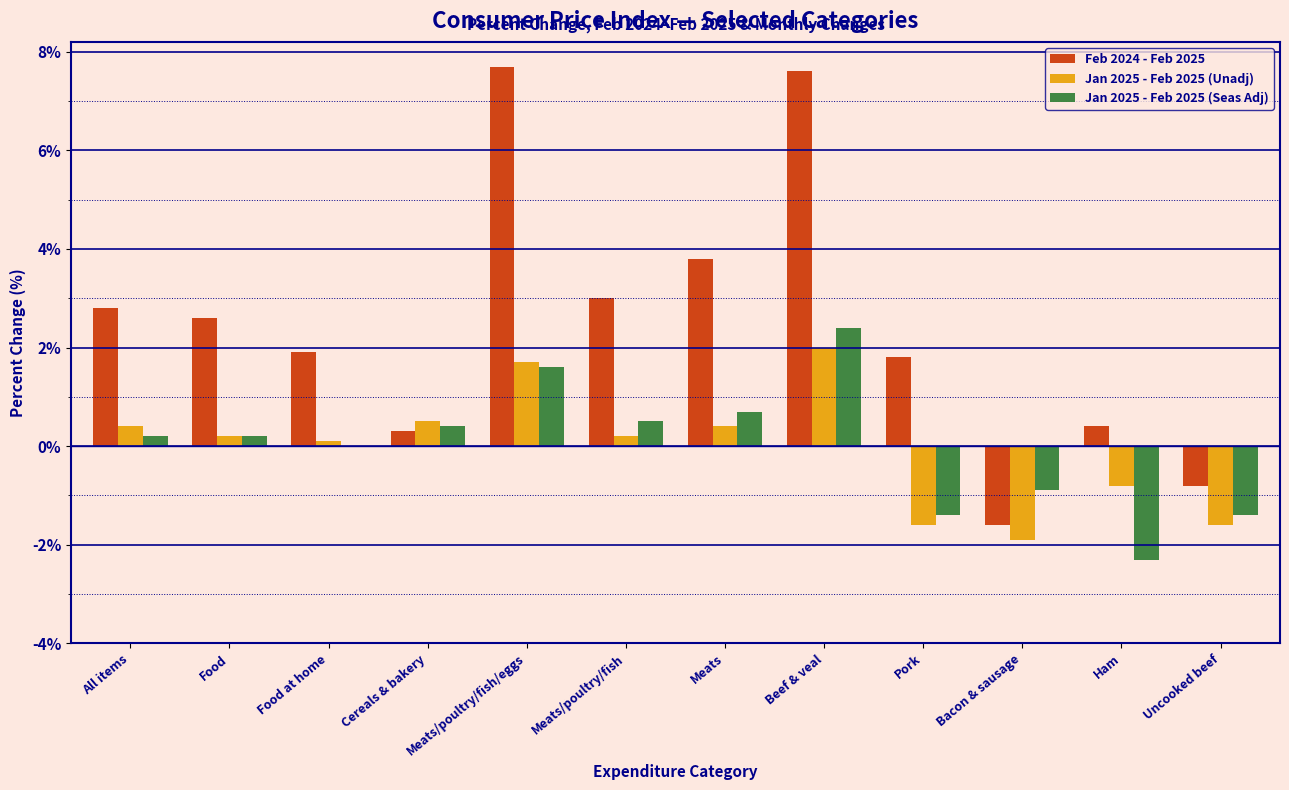

What are all the series names shown in the legend?

Feb 2024 - Feb 2025, Jan 2025 - Feb 2025 (Unadj), Jan 2025 - Feb 2025 (Seas Adj)